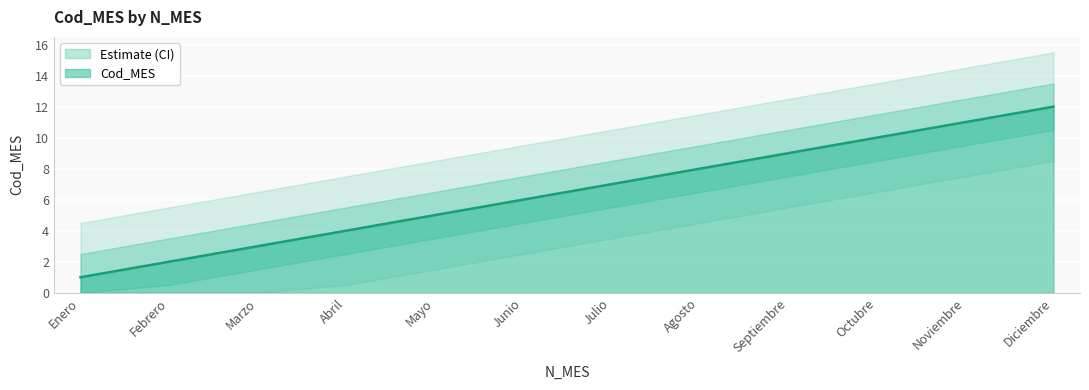

What is the sum of the values at 11 and 3?

14